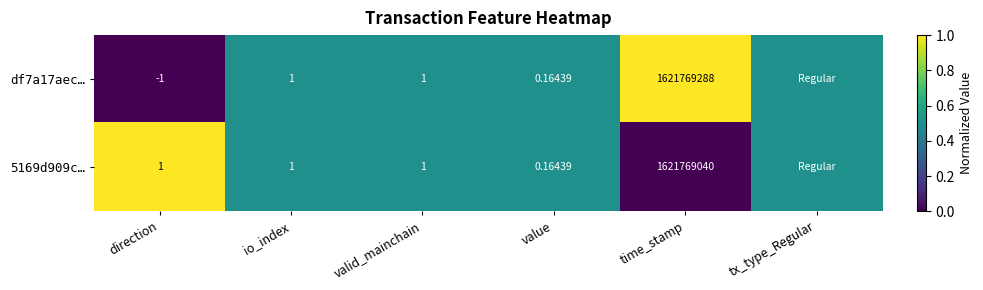

Is the value of 5169d909c… at valid_mainchain greater than the value of df7a17aec… at value?

Yes